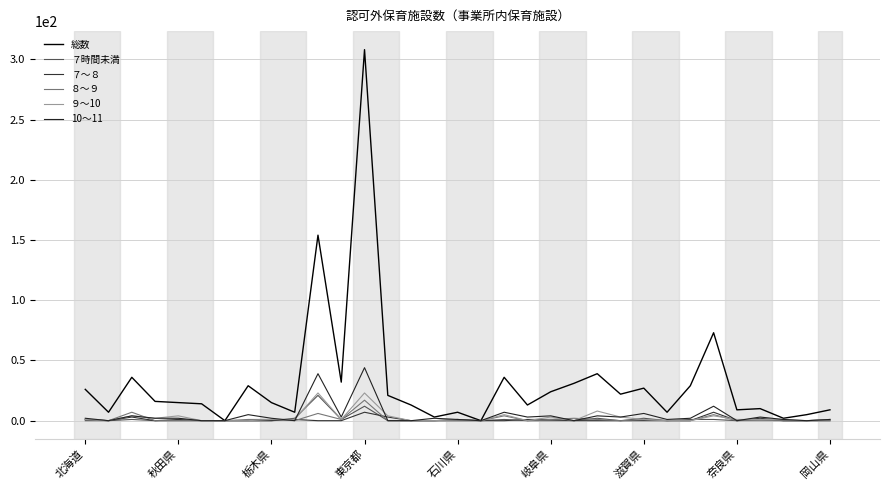

Which series has the widest spread of values?

総数